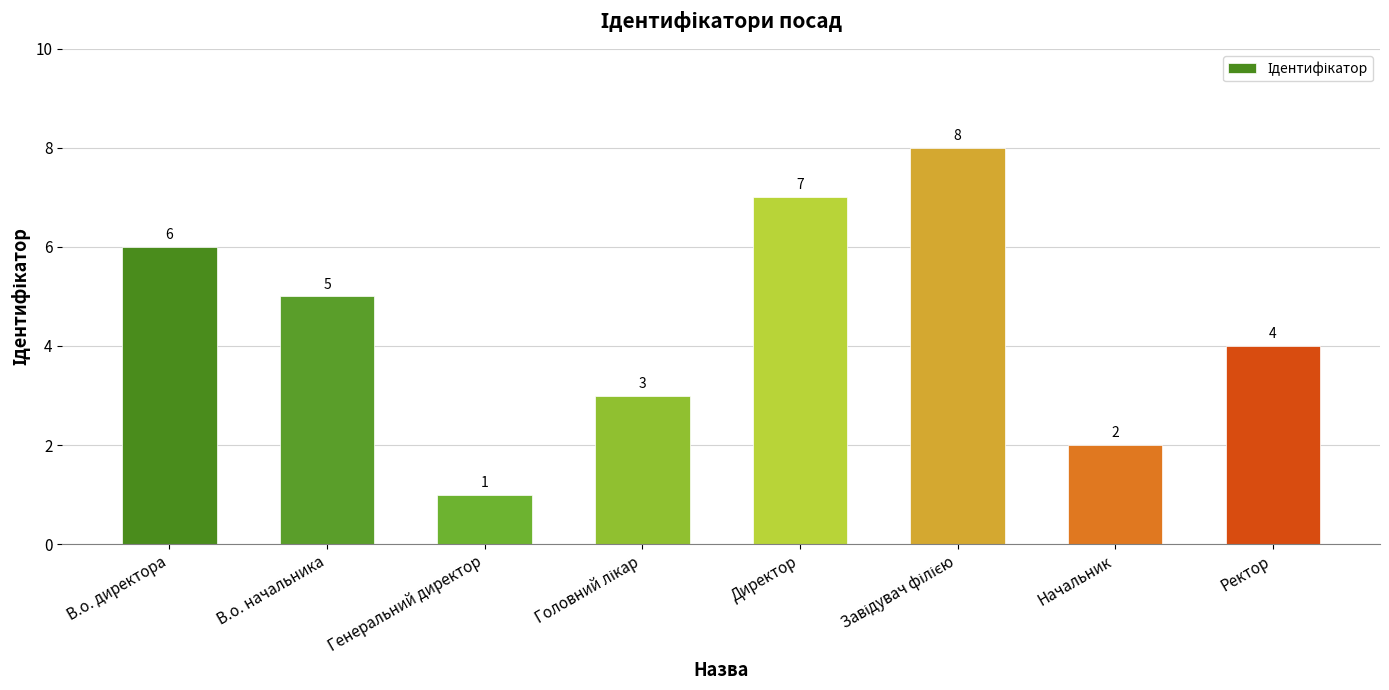

At which label does the data first exceed 5?

В.о. директора